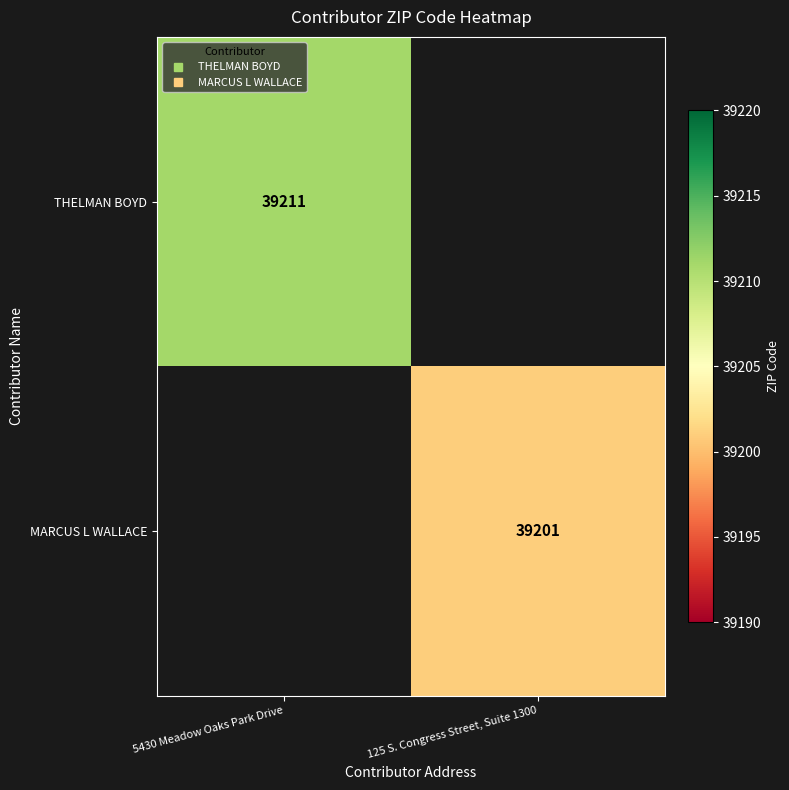

Which label corresponds to the largest value in the chart?

5430 Meadow Oaks Park Drive